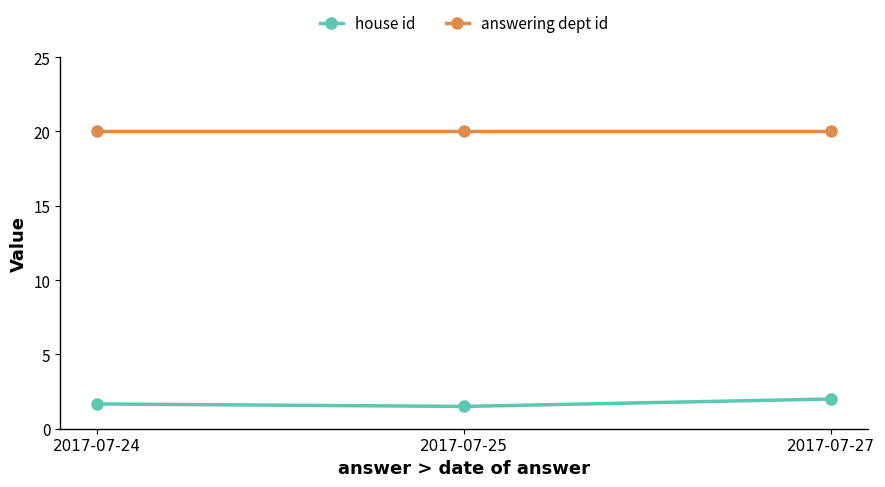

What is the value of the answering dept id point at the 3rd from the left?

20.0